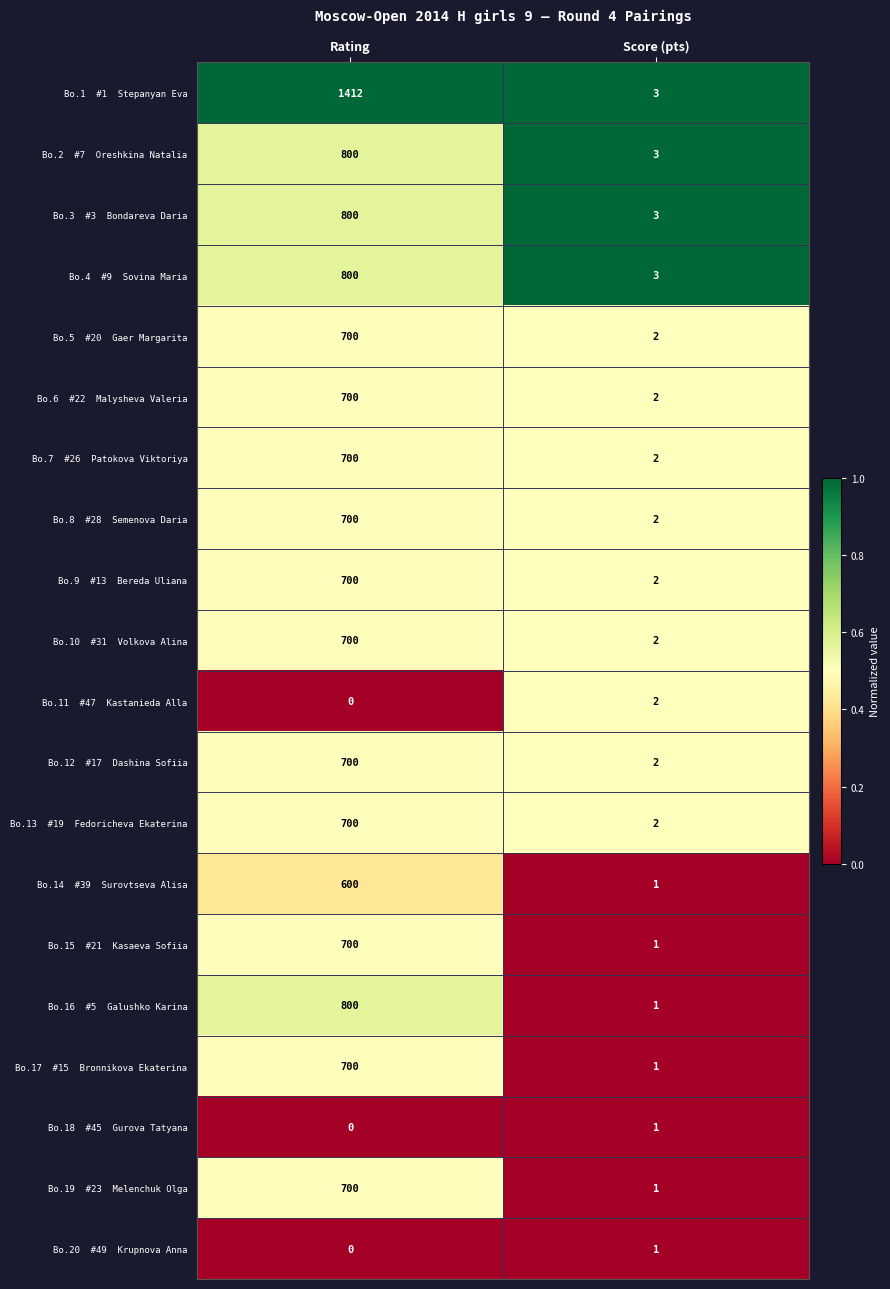

At which category is the sum across all series the highest?

Rating